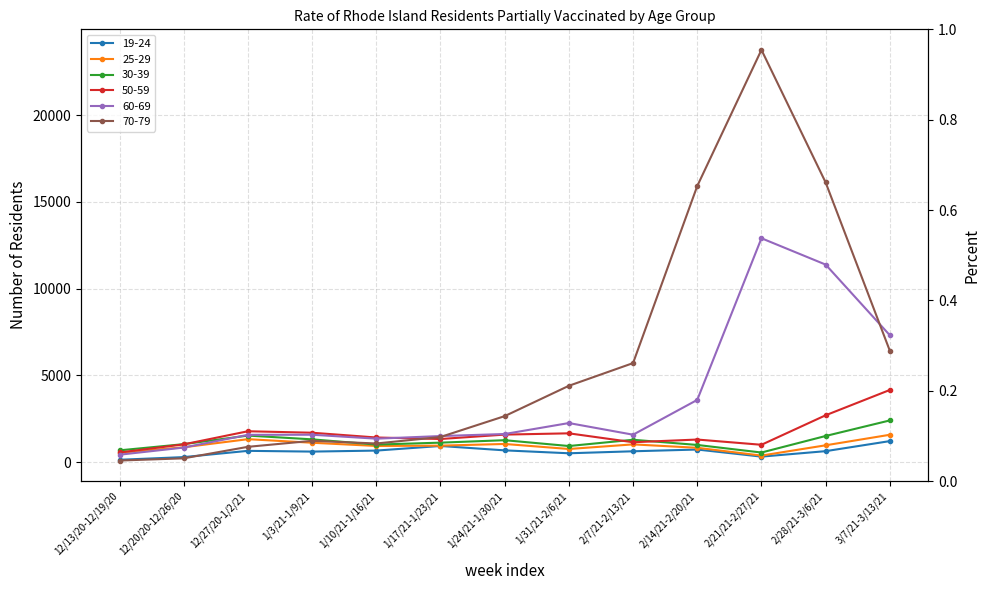

Between which two adjacent categories do 70-79 and 19-24 first intersect?

12/20/20-12/26/20 and 12/27/20-1/2/21